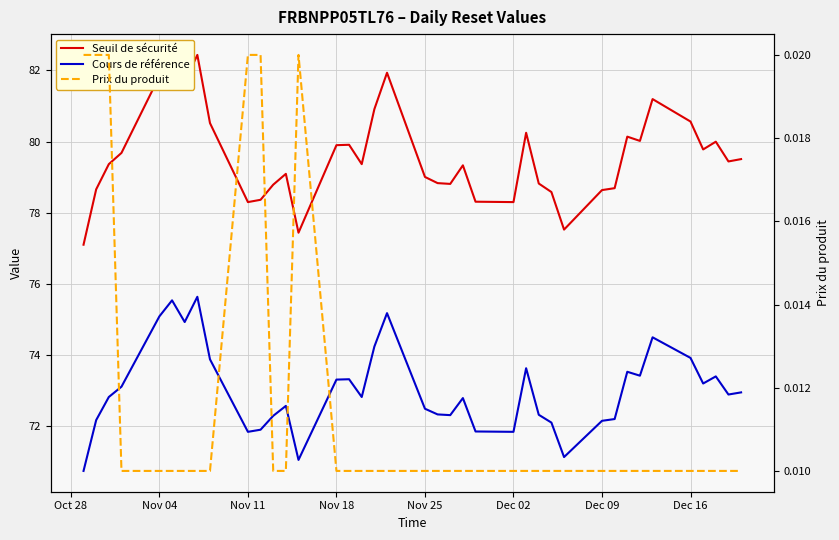

Does the chart display data point markers on the line(s)?

No